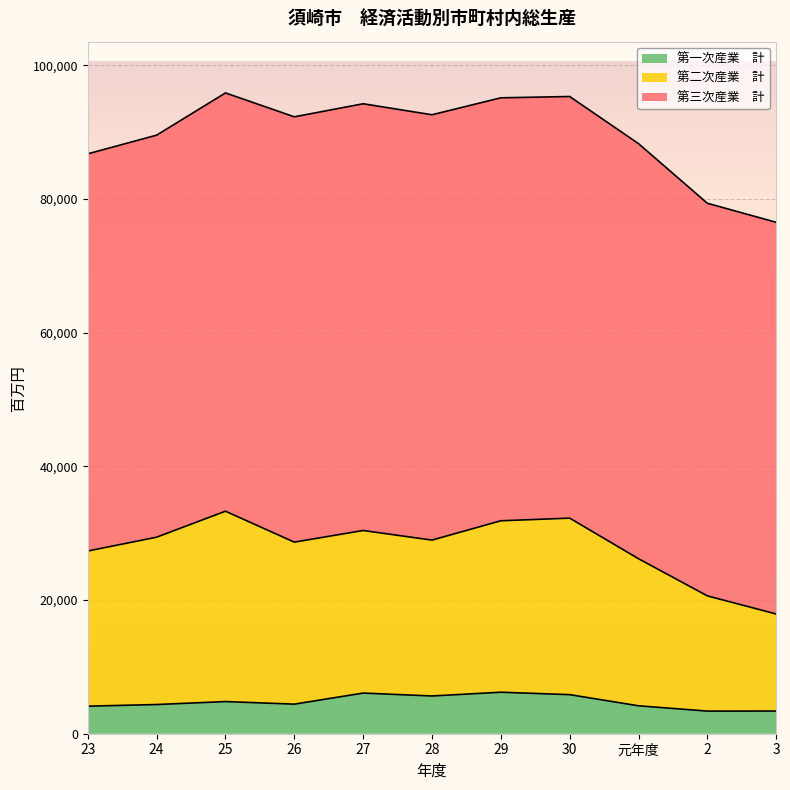

What is the total value across all series at 25?

95869